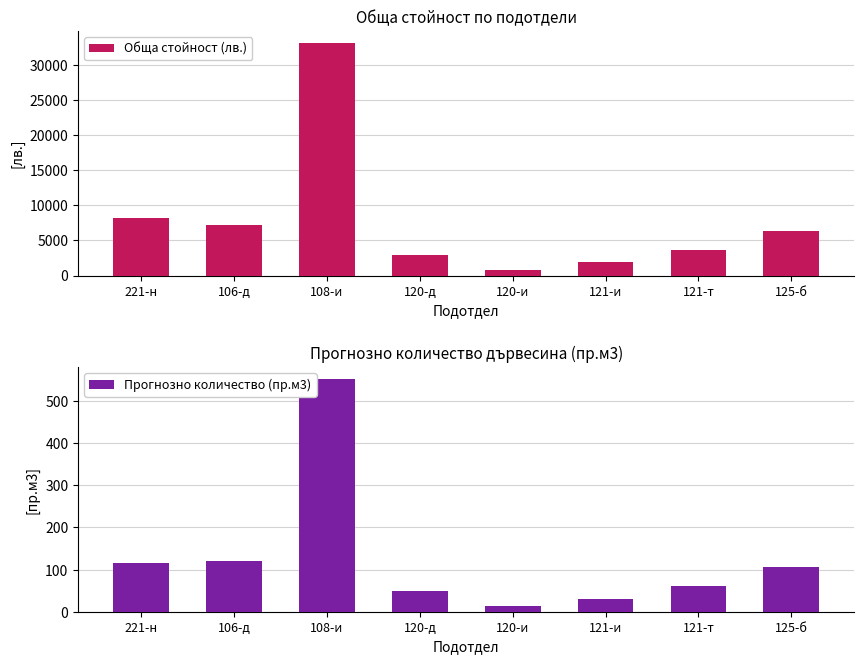

What is the difference between the maximum and minimum values in the Прогнозно количество (пр.м3) series?

540